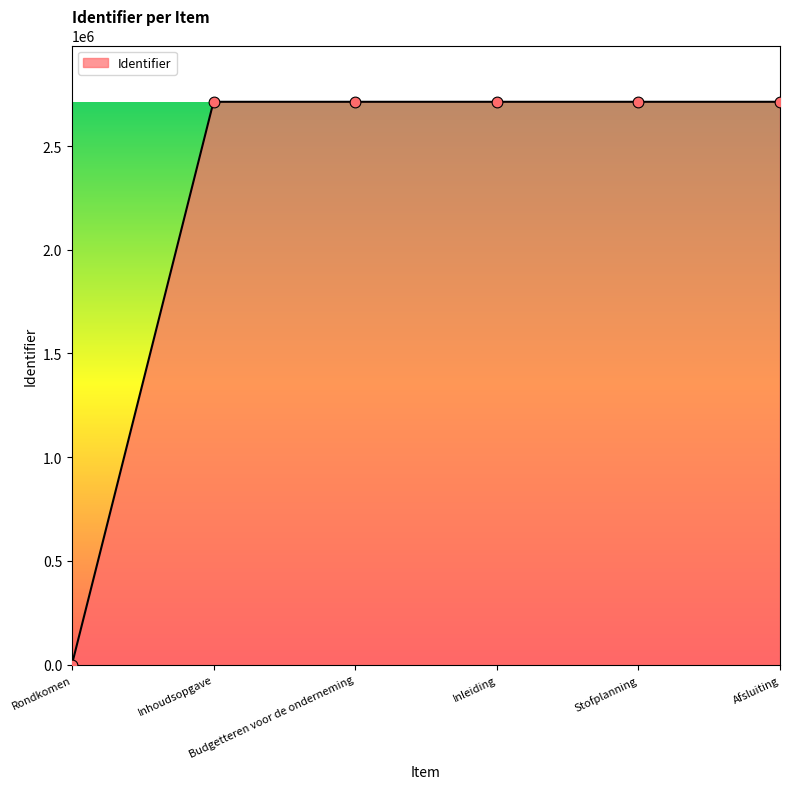

What is the sum of all values?

13565982